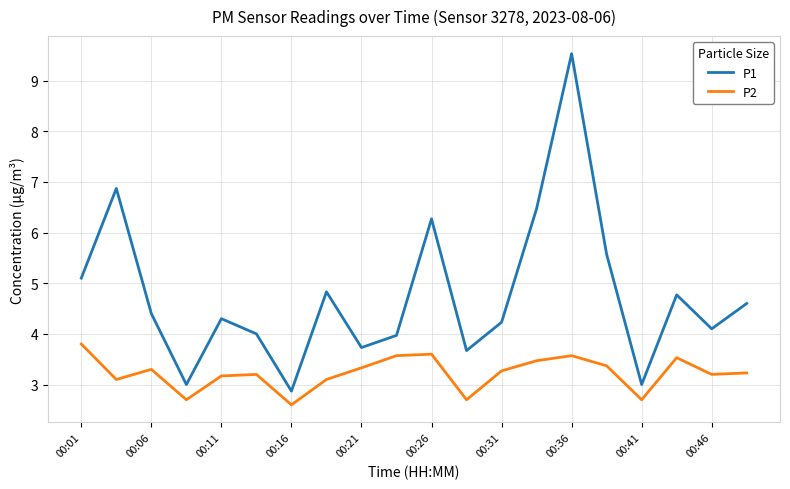

Which series has the widest spread of values?

P1